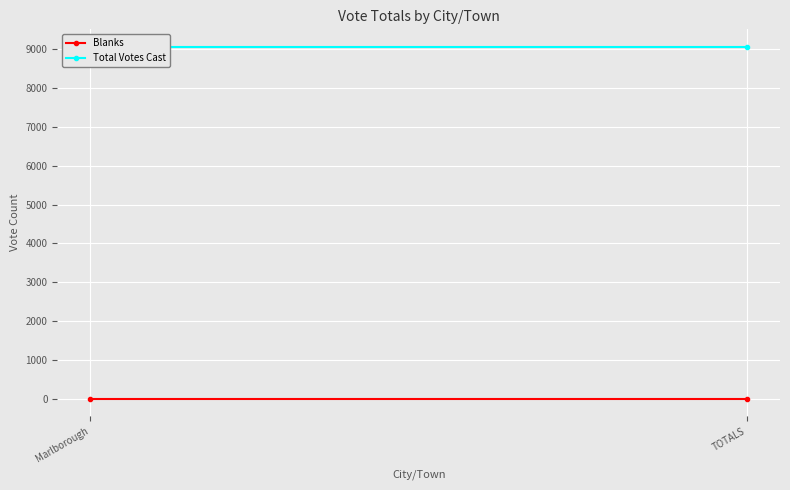

Which series has the widest spread of values?

Blanks